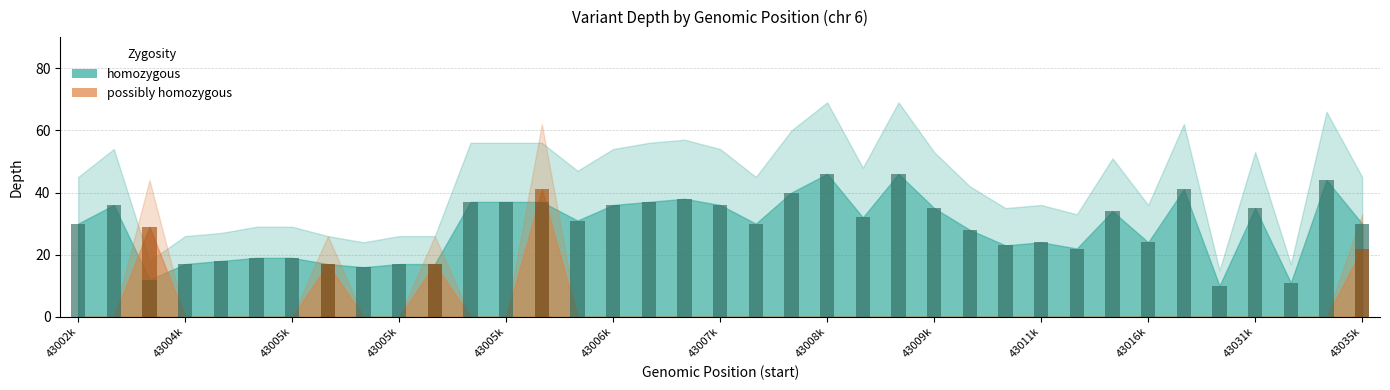

At how many categories does at least one series exceed 44?

21